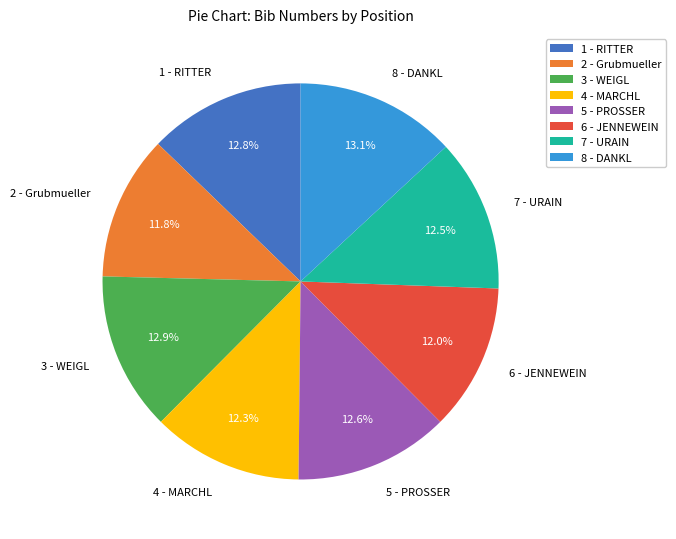

Is it true that 7 - URAIN is 20% of the pie?

False